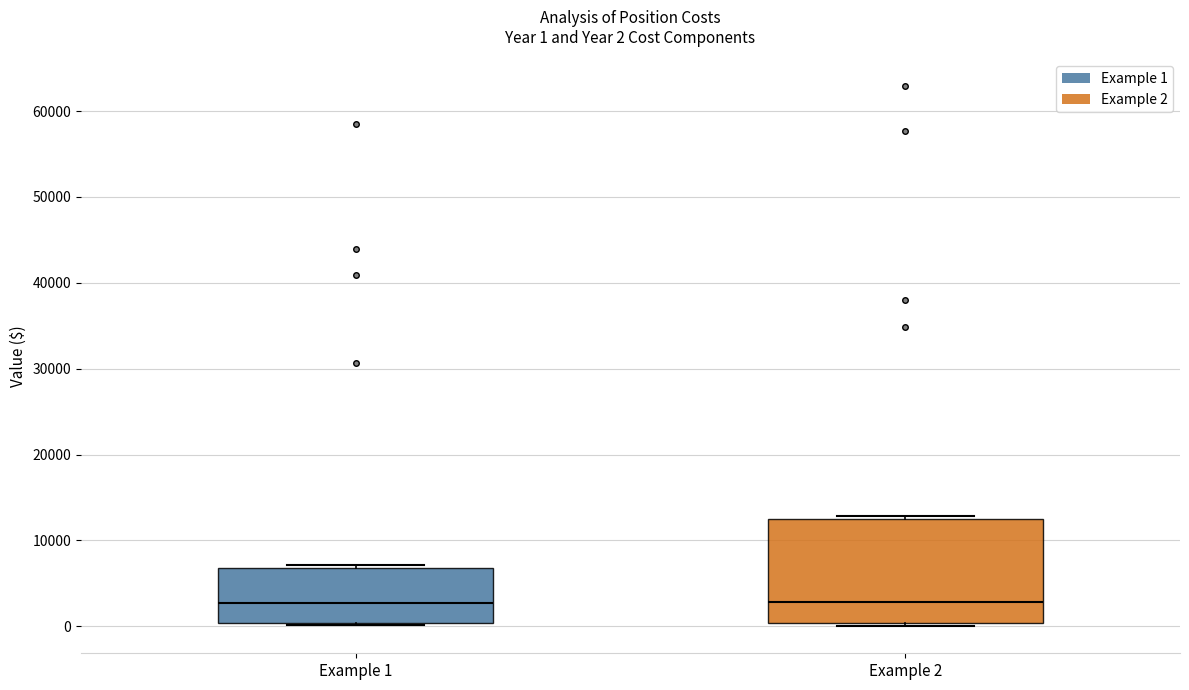

Comparing the boxes themselves (not the whiskers), which one is the tallest?

Example 2